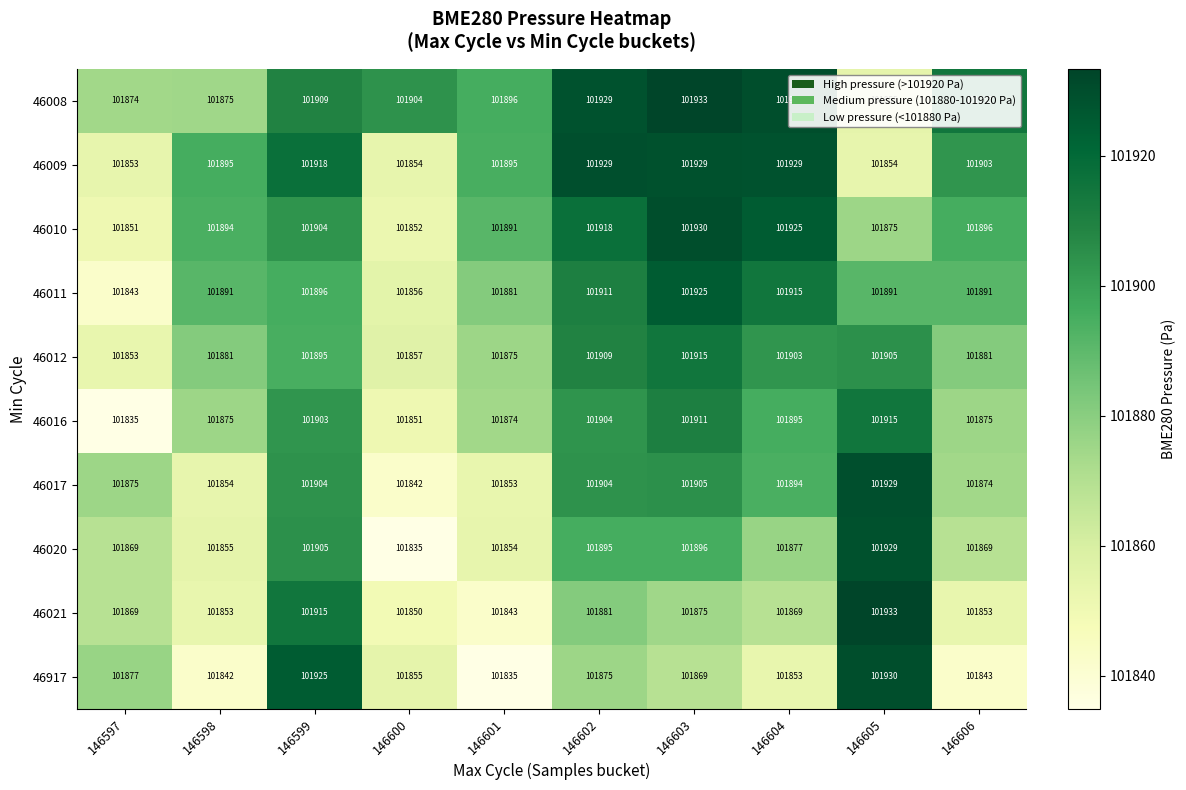

What is the spread (max minus min) of values at 146602?

54